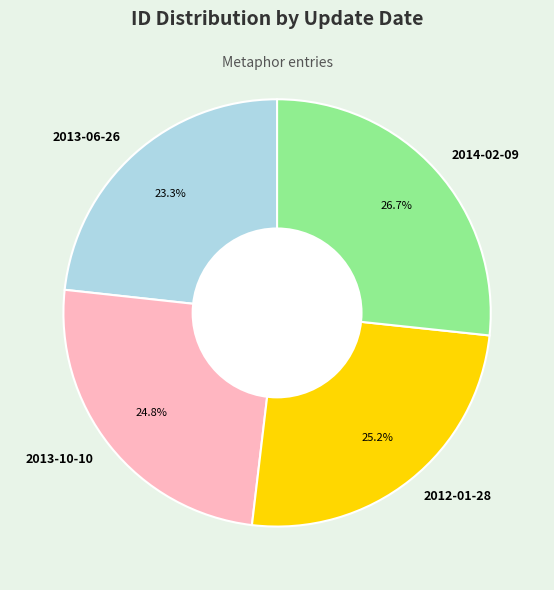

Count the number of slices in the pie.

4